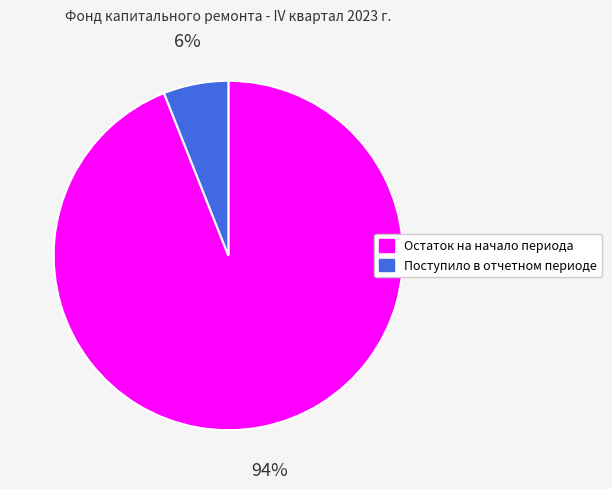

Is it true that Остаток на начало периода is 83% of the pie?

False